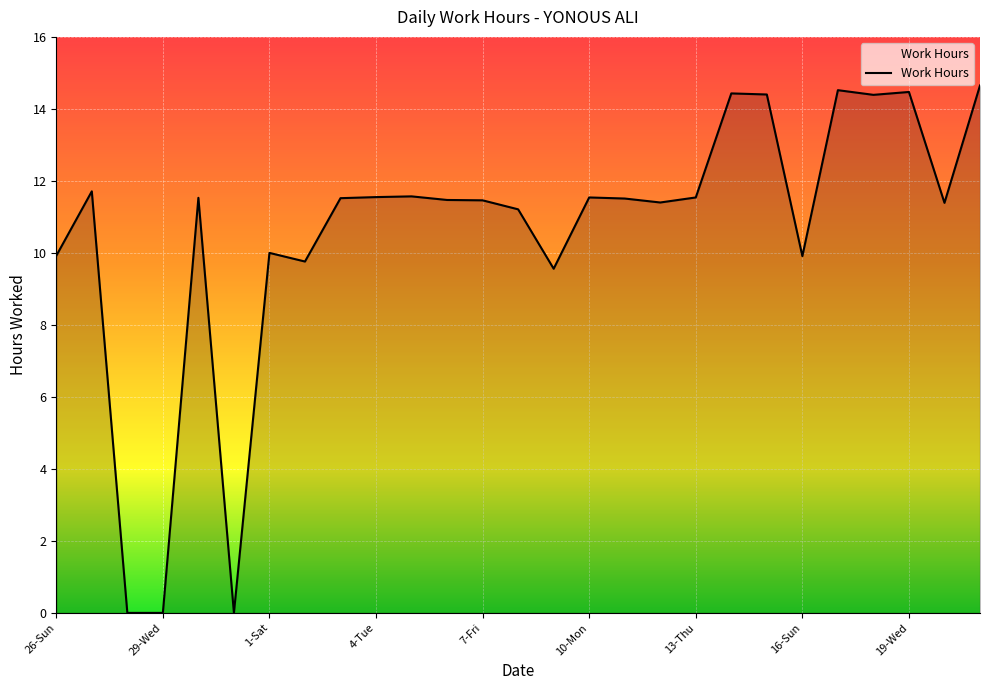

What is the greatest value displayed?

14.7